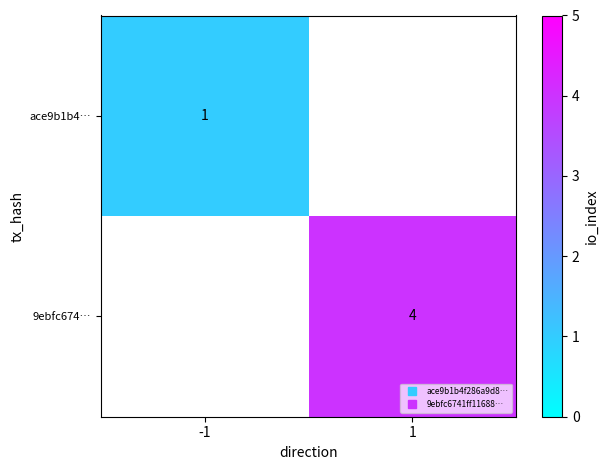

Which category has the lowest value in the ace9b1b4… series?

-1